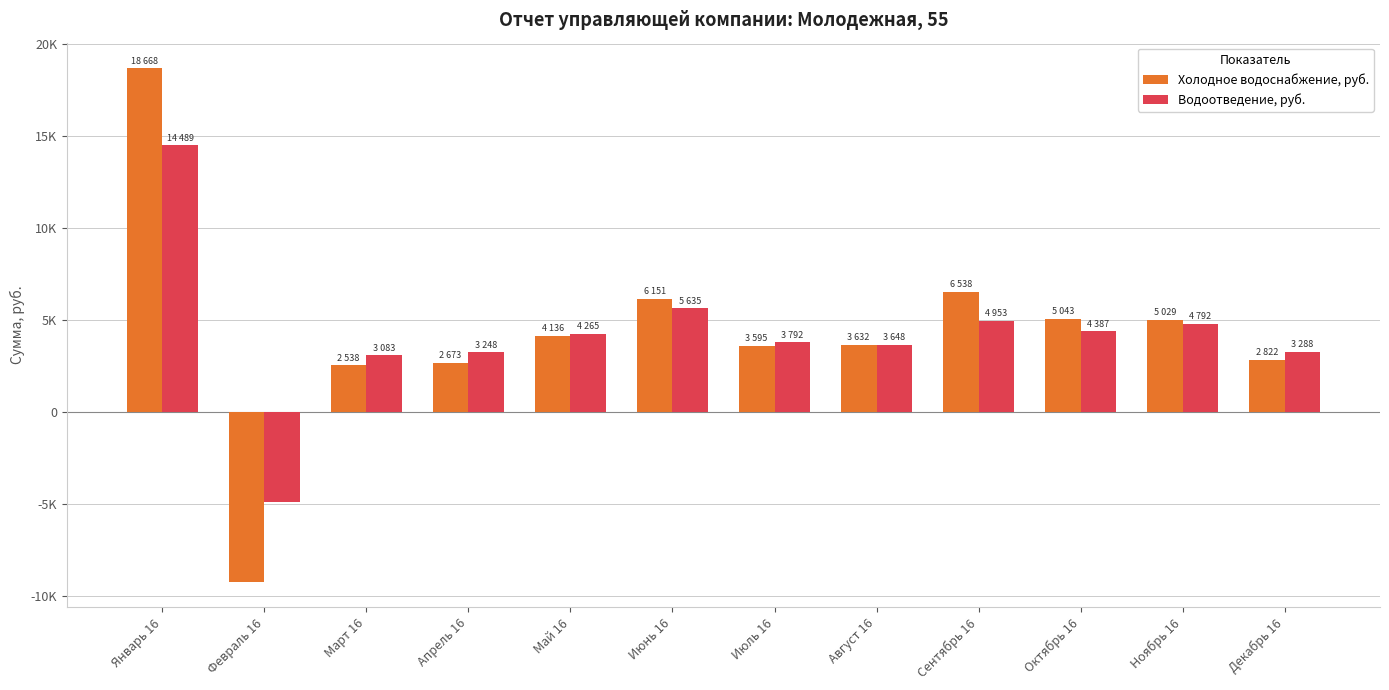

What are all the series names shown in the legend?

Холодное водоснабжение, руб., Водоотведение, руб.